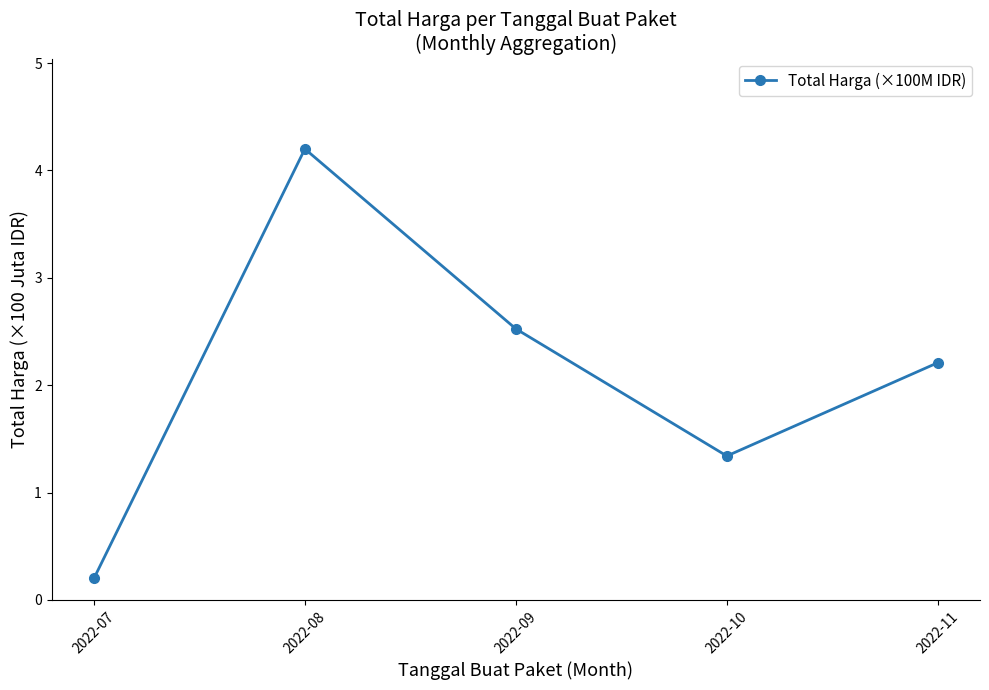

How many interior local peaks (higher than both neighbors) does the data have?

1